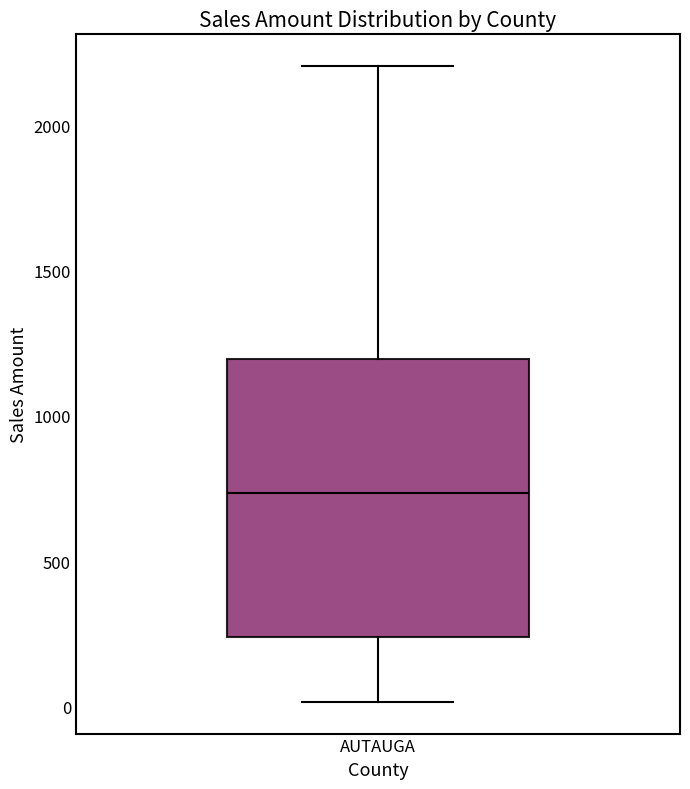

Transcribe this box plot: give where the median line is, the range the box spans, and where the two whiskers end, as read against the y-axis. The values are not printed on the chart, so give them approximately, as read against the axis.

median 750, box 250 to 1200, whiskers 0 to 2200